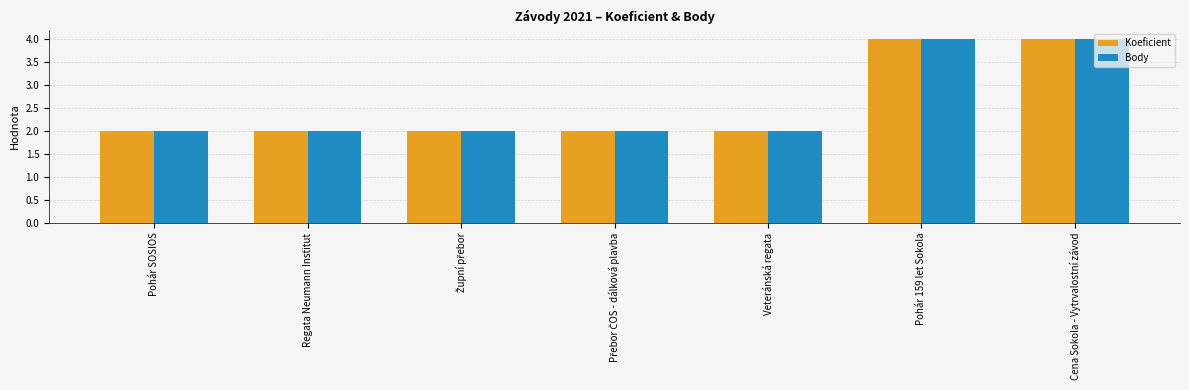

Is it true that Body equals 2 at Pohár SOSIOS?

True